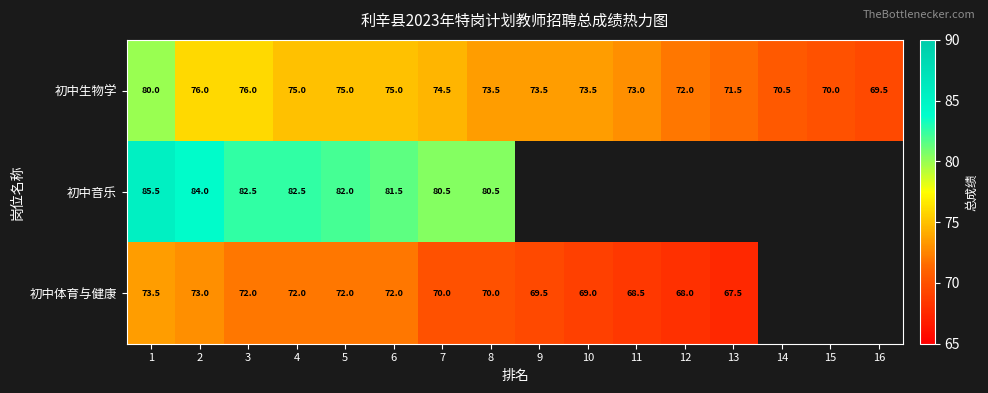

Is it true that 初中生物学 equals 21.6 at 5?

False